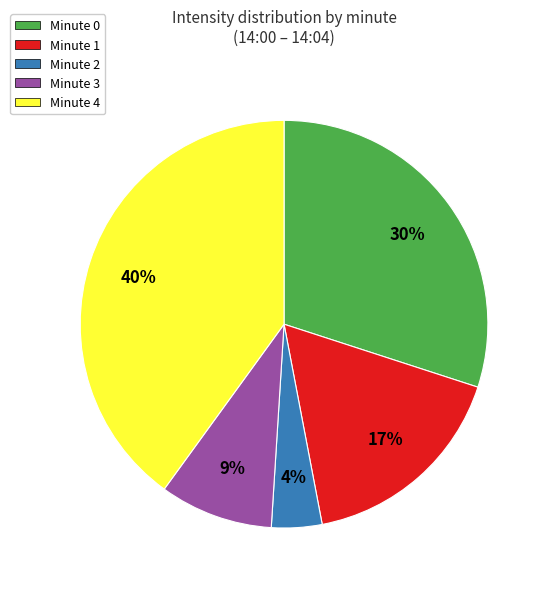

Combined, do Minute 1 and Minute 4 account for over 50%?

Yes